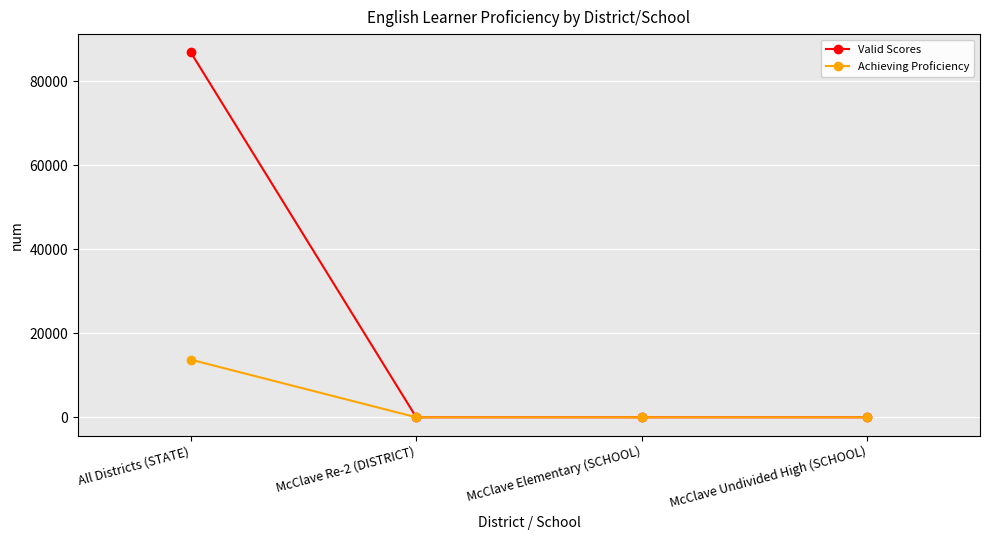

List the series in order of their peak value, highest first.

Valid Scores, Achieving Proficiency